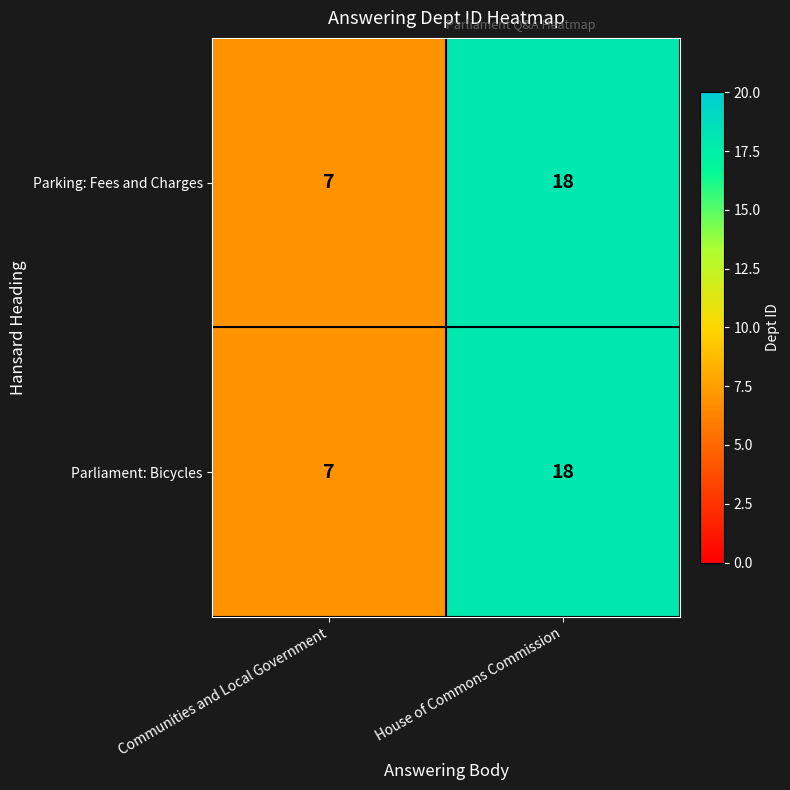

What is the difference between the maximum and minimum values in the Parliament: Bicycles series?

11